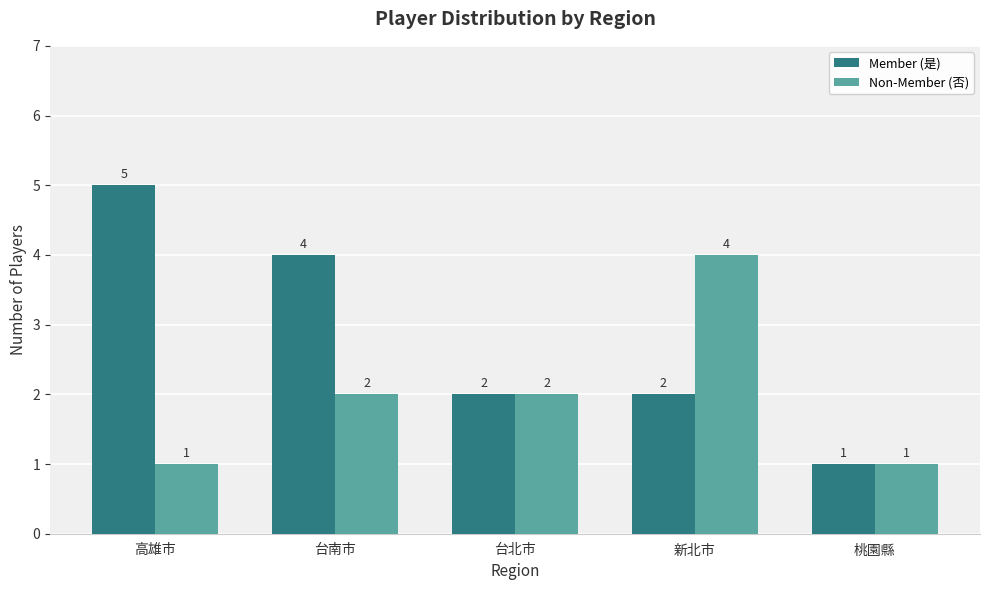

Reading left to right, list all the values displayed in this chart.

Member (是): 高雄市=5	台南市=4	台北市=2	新北市=2	桃園縣=1
Non-Member (否): 高雄市=1	台南市=2	台北市=2	新北市=4	桃園縣=1